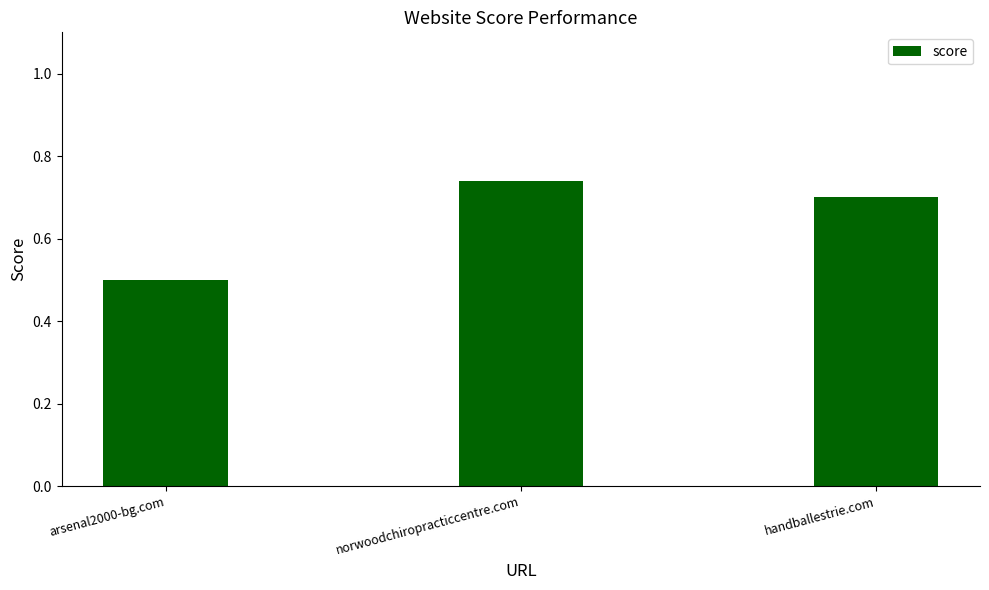

Which has a higher value, arsenal2000-bg.com or norwoodchiropracticcentre.com?

norwoodchiropracticcentre.com